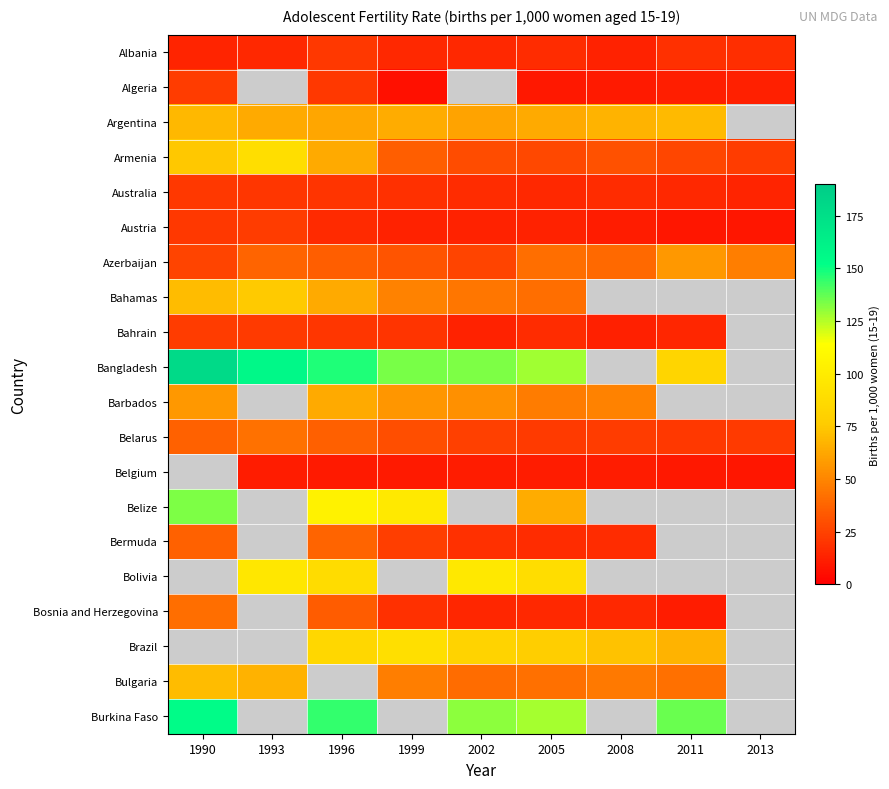

The Belgium series shows 10.8 at 1993. True or false?

True